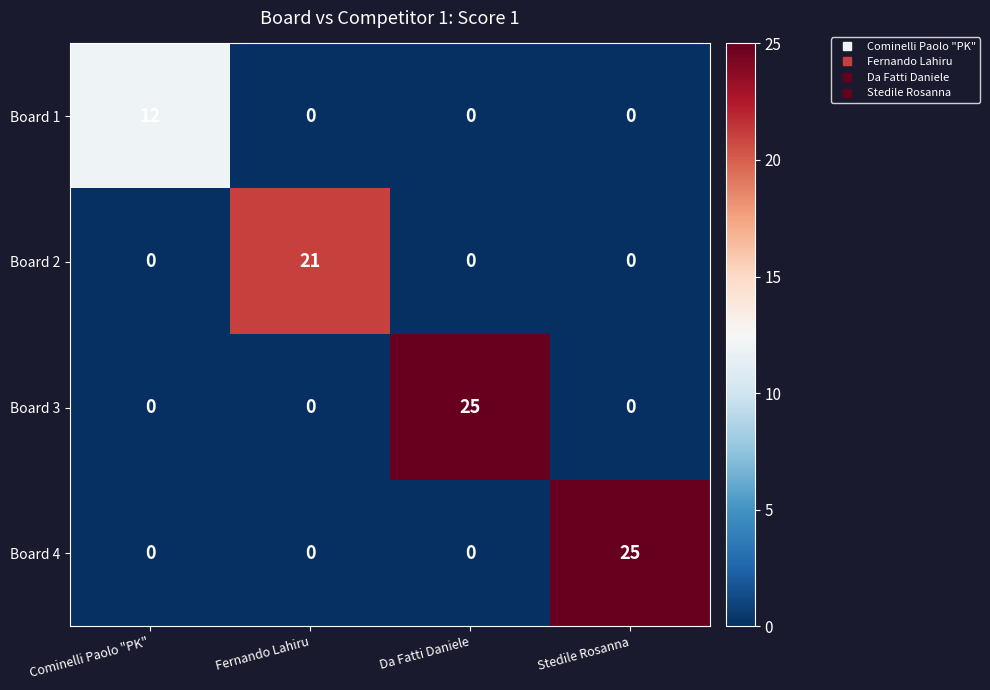

What is the total value across all series at Fernando Lahiru?

21